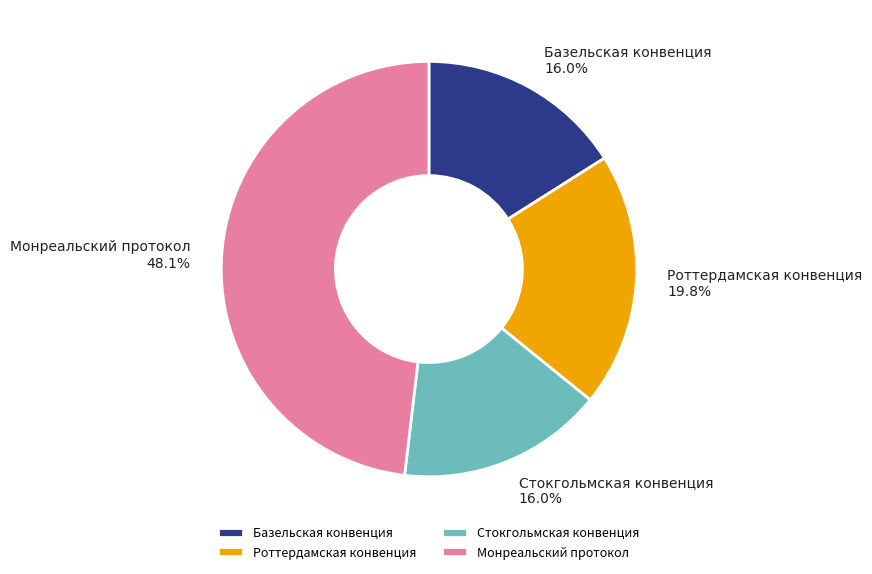

To the nearest percent, what percentage of the pie is Роттердамская конвенция?

20%